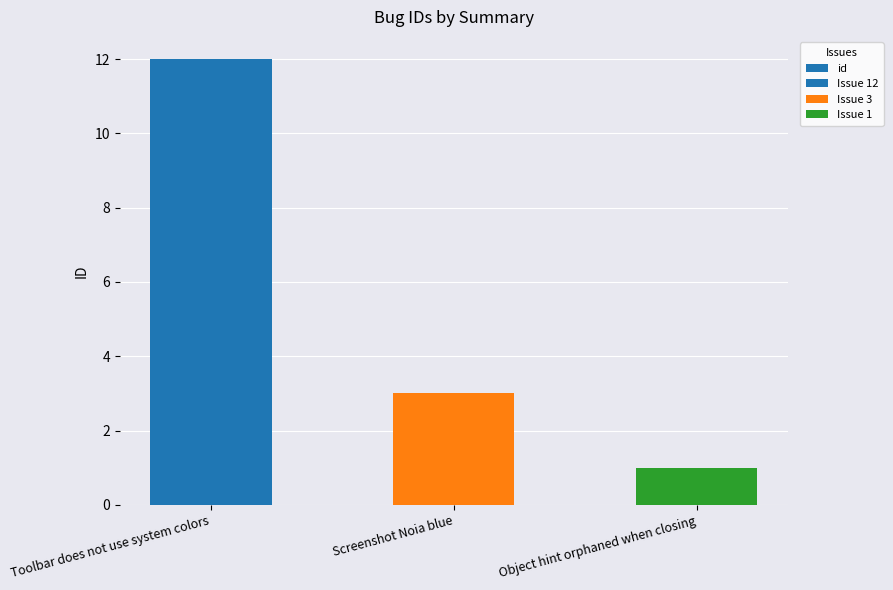

What is the label of the 1st bar from the right?

Object hint orphaned when closing